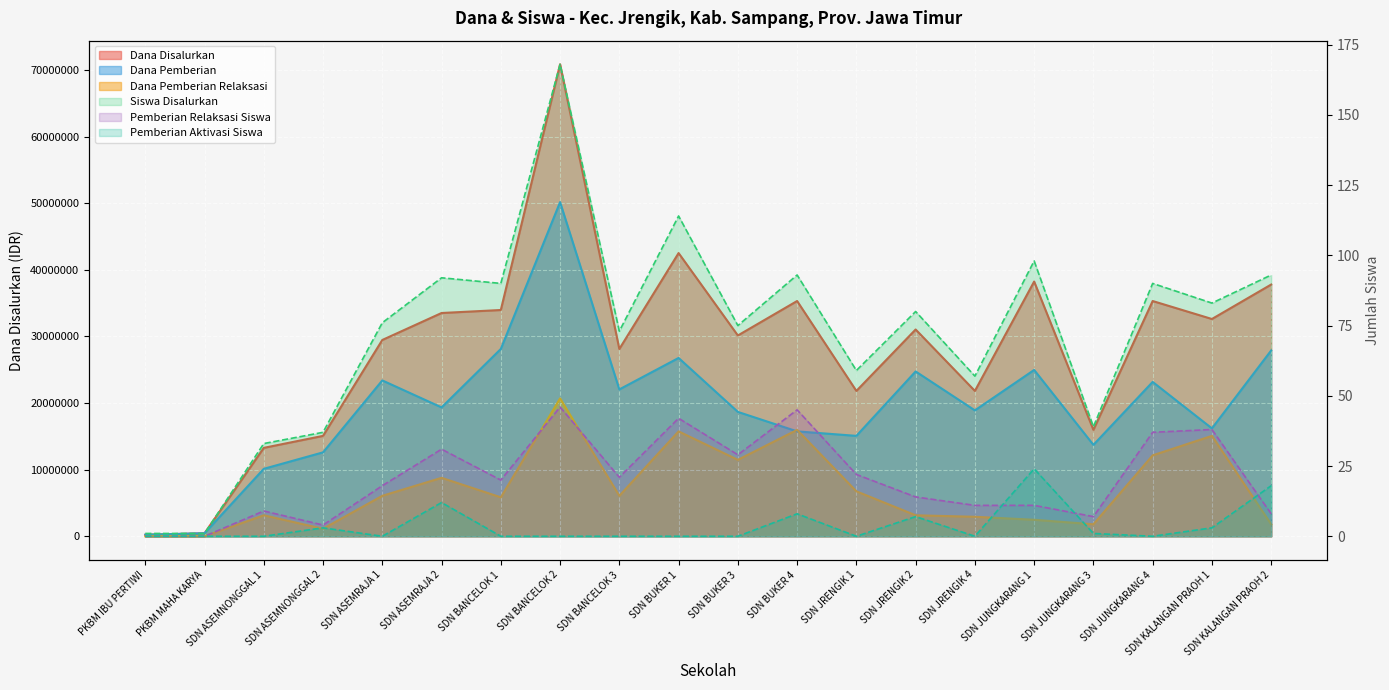

How many categories are shown in the chart?

20